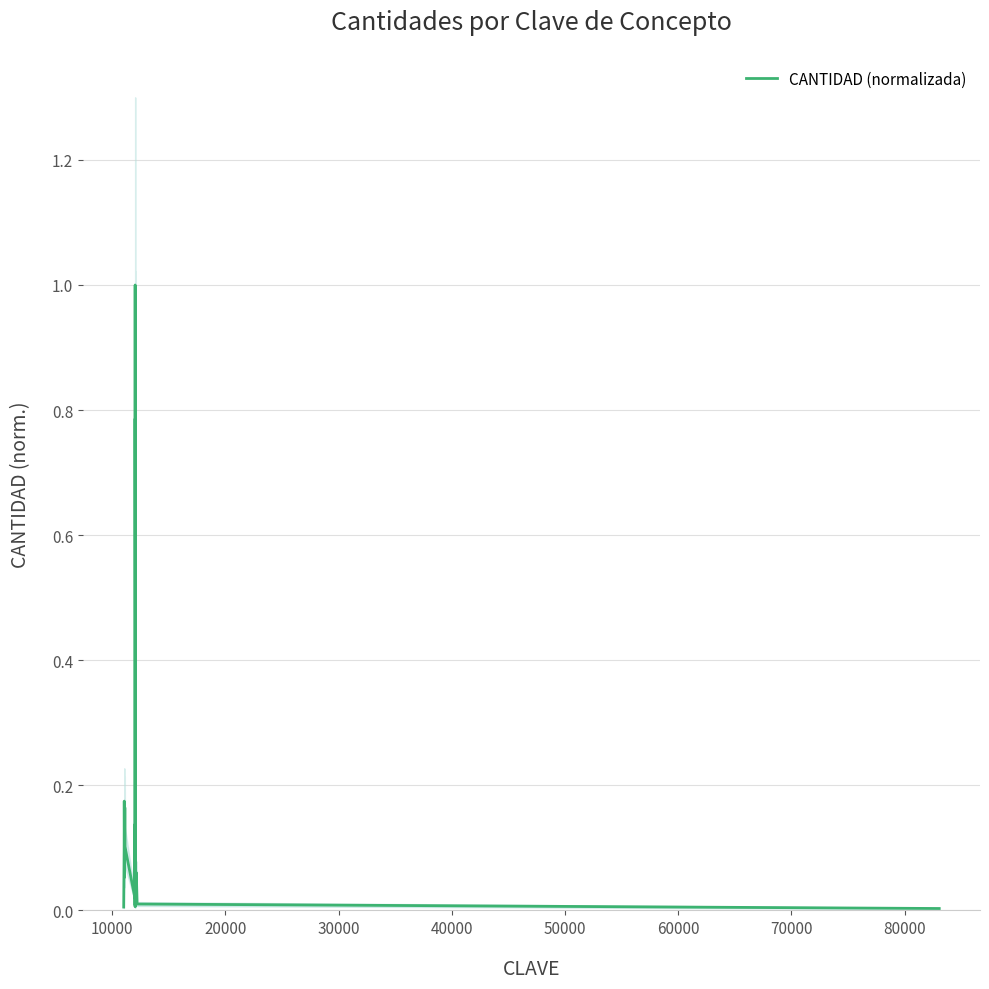

What is the difference between the second highest and minimum values?

0.8